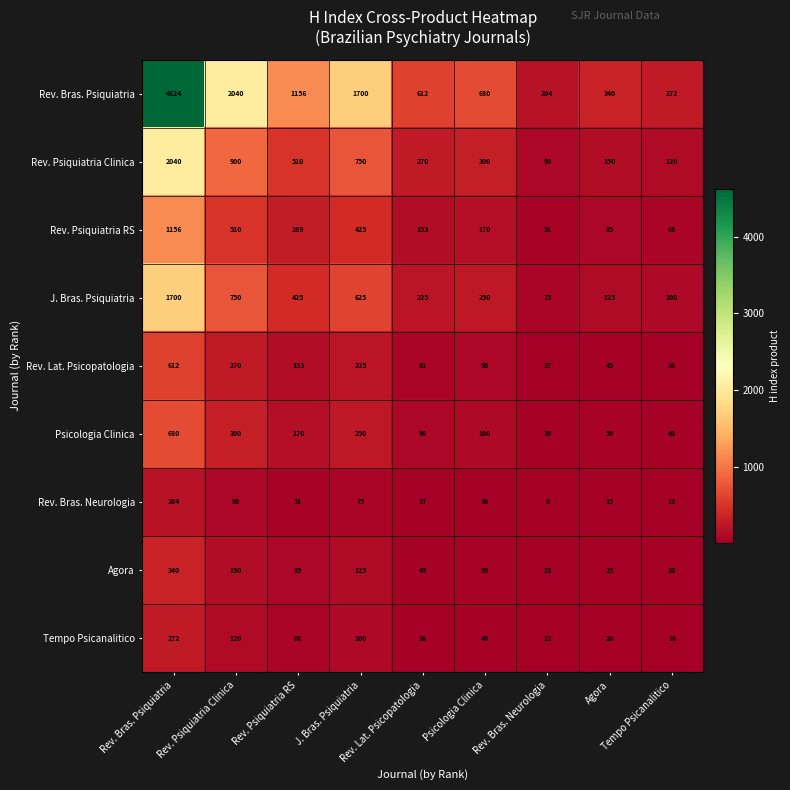

Which series has the largest range (max minus min)?

Rev. Bras. Psiquiatria